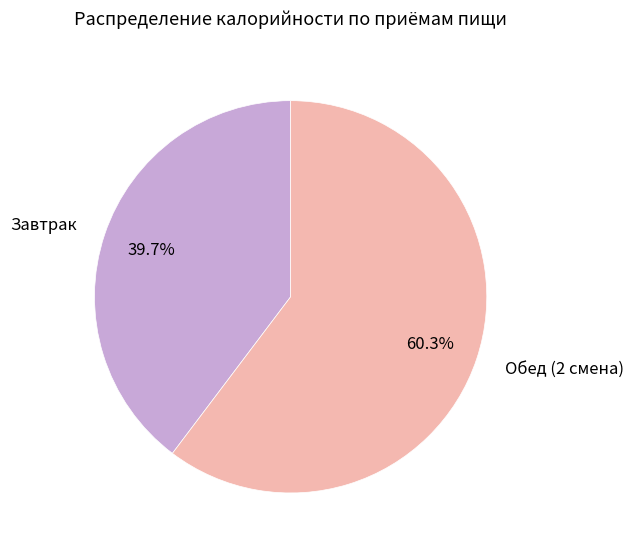

How much of the chart is everything except Обед (2 смена)?

39.7%